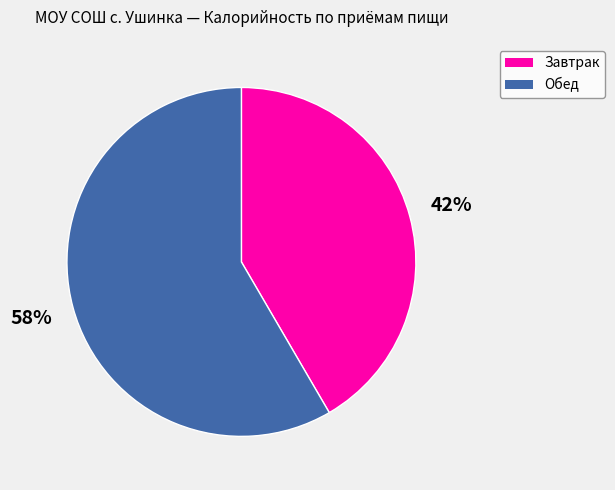

Do Обед and Завтрак together represent more than half of the pie?

Yes